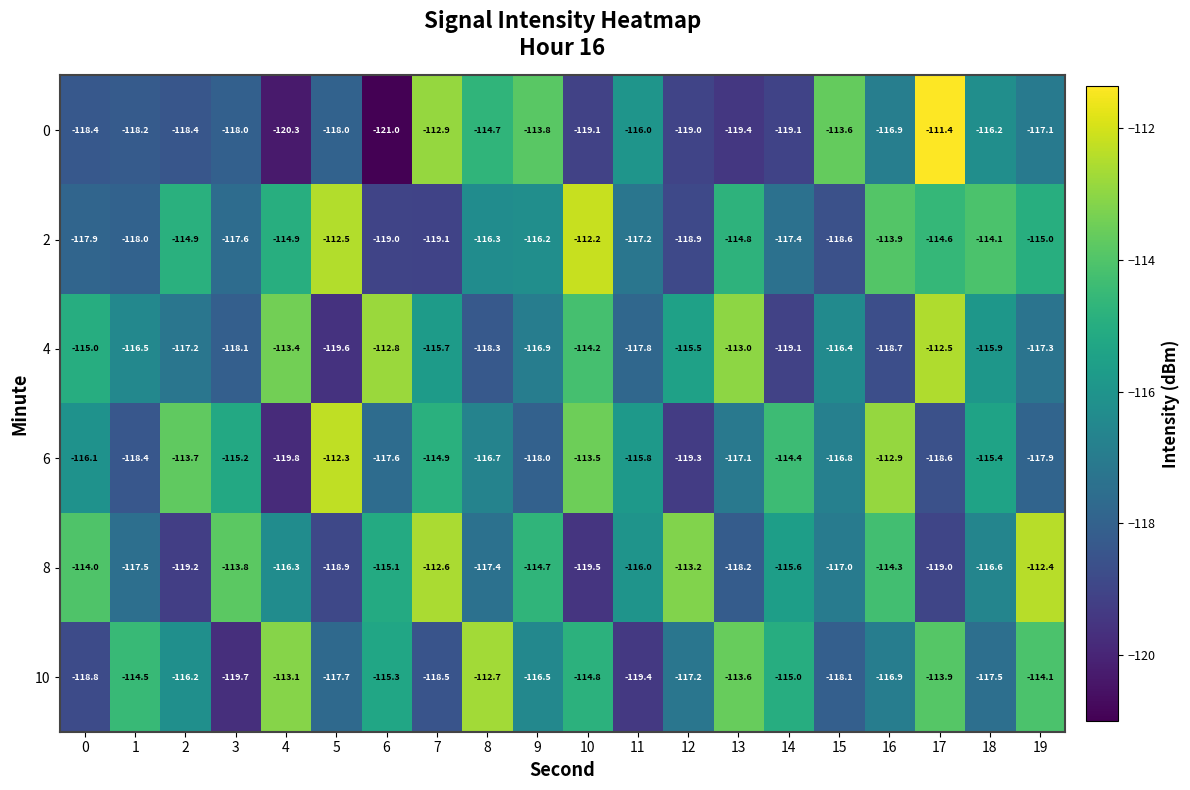

Which category has the lowest value across all series?

6